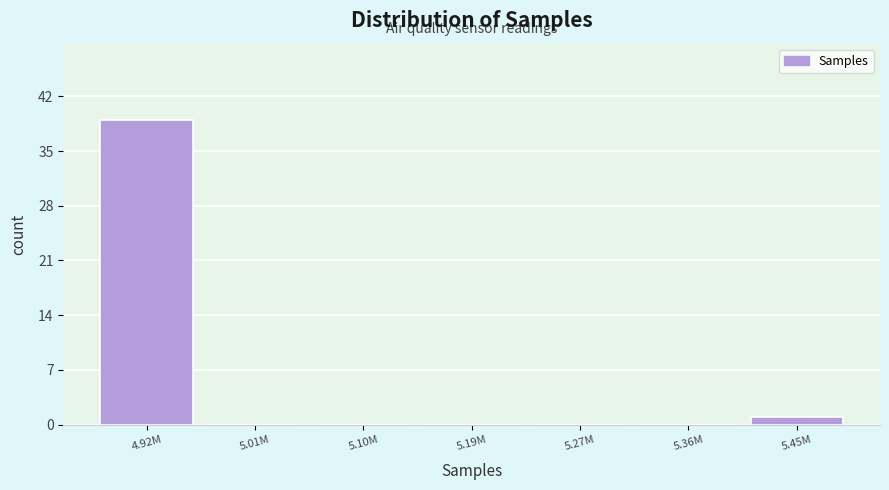

Reading left to right, list all the values displayed in this chart.

4.92M=39	5.01M=0	5.10M=0	5.19M=0	5.27M=0	5.36M=0	5.45M=1